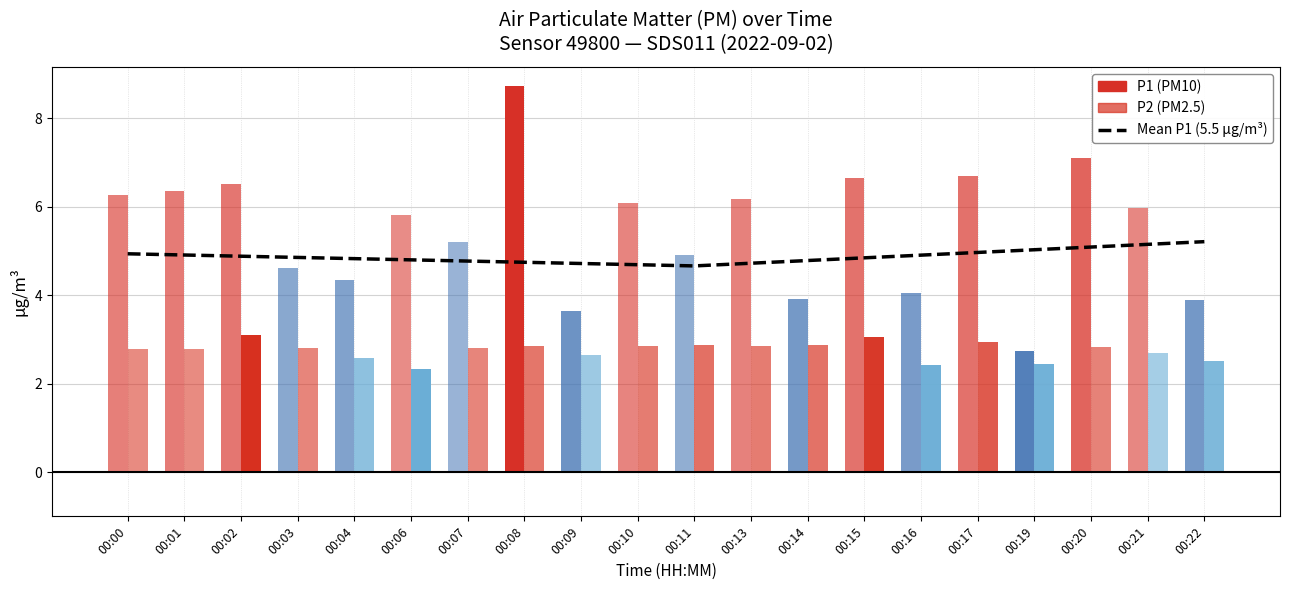

Reading left to right, what are all the values shown in this chart?

4.9	4.9	4.9	4.9	4.8	4.8	4.8	4.7	4.7	4.7	4.7	4.7	4.8	4.8	4.9	5.0	5.0	5.1	5.1	5.2